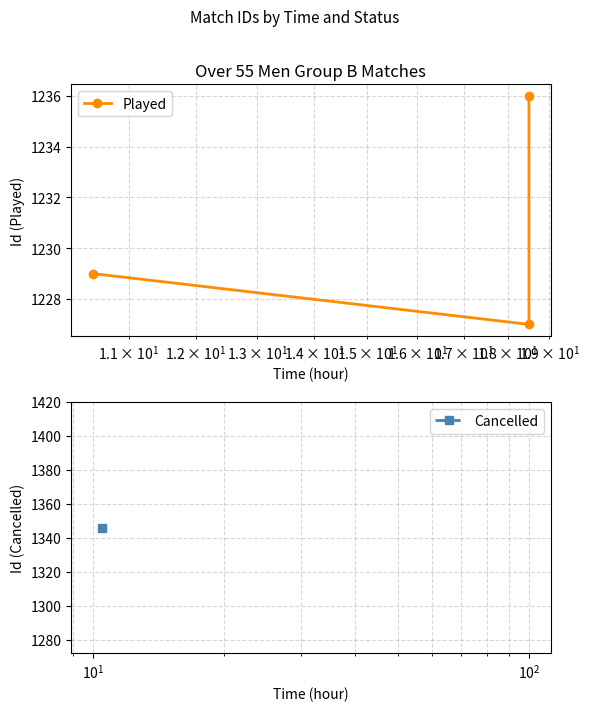

Count the values in the range 1227 to 1236.

3